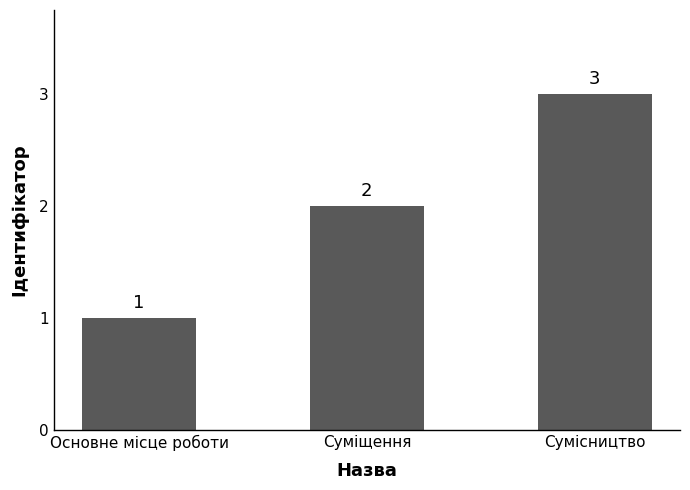

Are the bars horizontal?

No